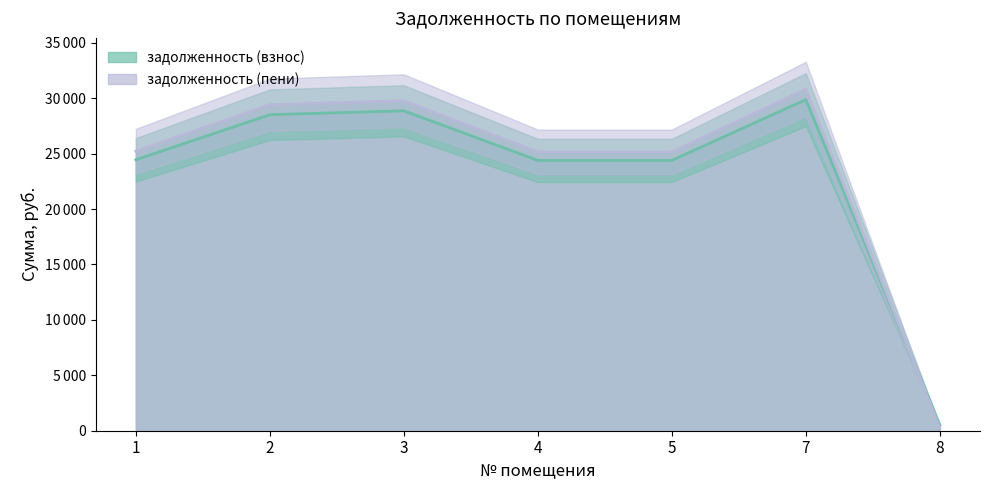

True or false: задолженность (взнос) has more than 1 interior local peaks.

True